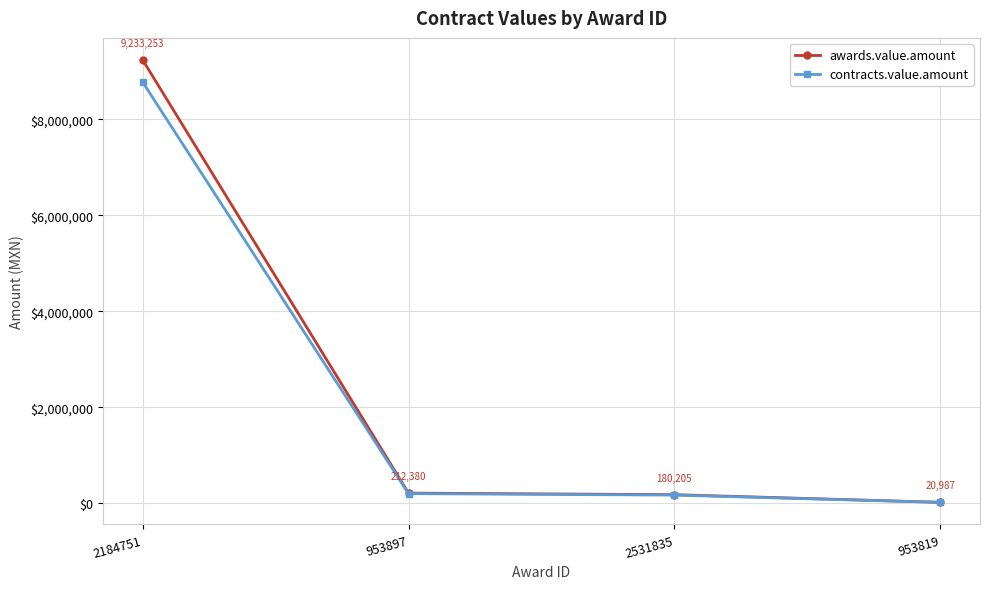

What is the sum of the awards.value.amount values at 2184751 and 2531835?

9413457.6